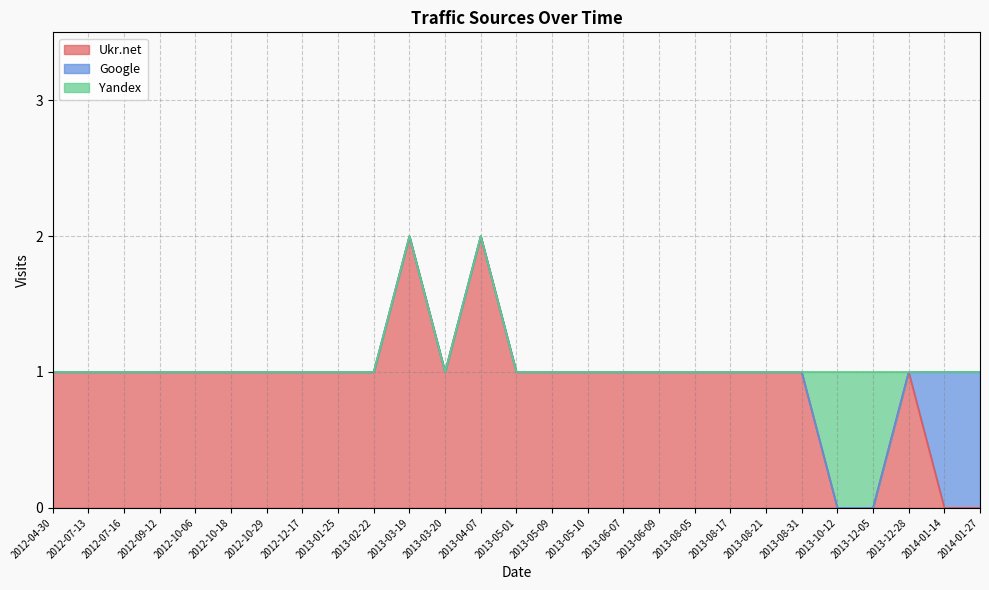

Is the value of Ukr.net at 2013-08-31 greater than the value of Yandex at 2013-02-22?

Yes